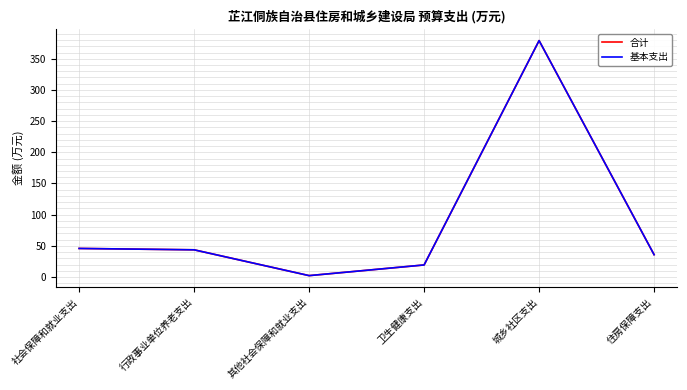

Which category has the lowest value across all series?

其他社会保障和就业支出